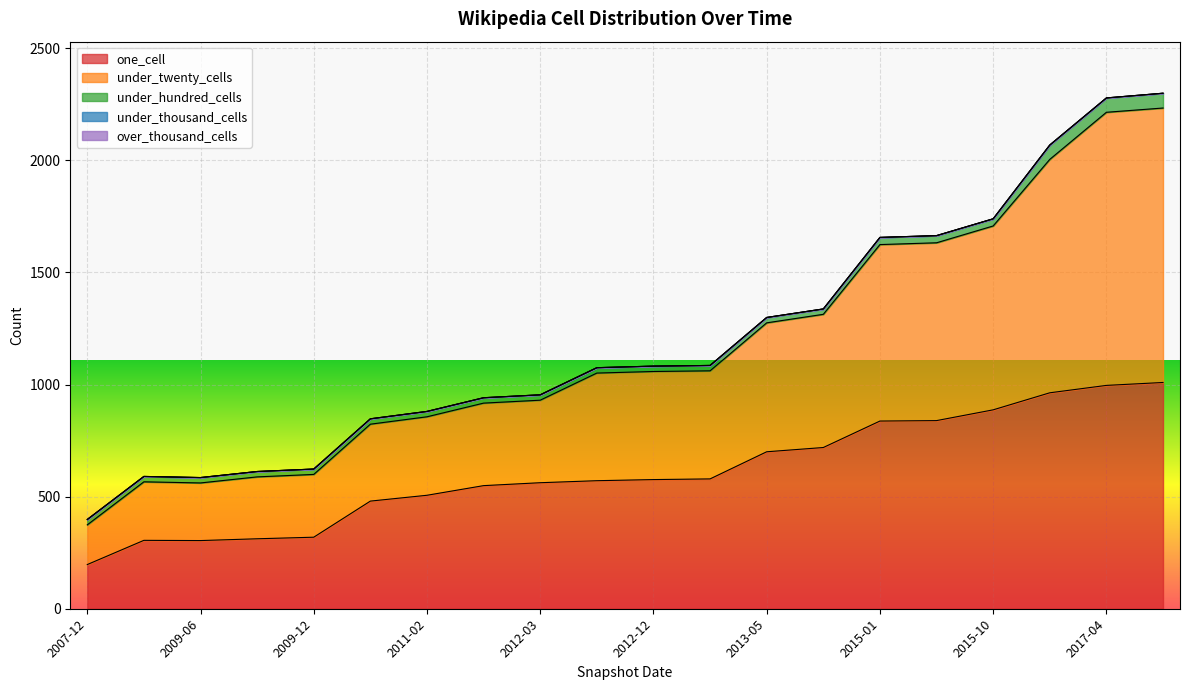

Rank the categories by one_cell value from highest to lowest.

2017-07-24, 2017-04-12, 2016-12-27, 2015-10-01, 2015-07-03, 2015-01-19, 2013-07-09, 2013-05-21, 2013-02-20, 2012-12-11, 2012-10-31, 2012-03-26, 2011-09-05, 2011-02-21, 2010-11-17, 2009-12-16, 2009-09-25, 2008-12-17, 2009-06-17, 2007-12-19